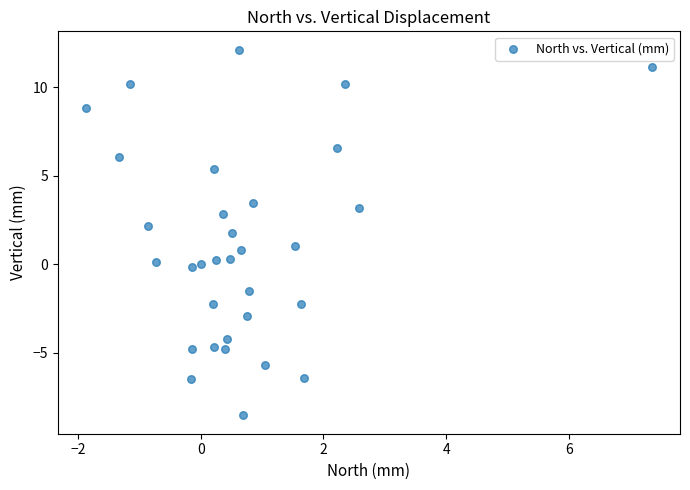

What is the range of Y values (max minus min)?

20.7